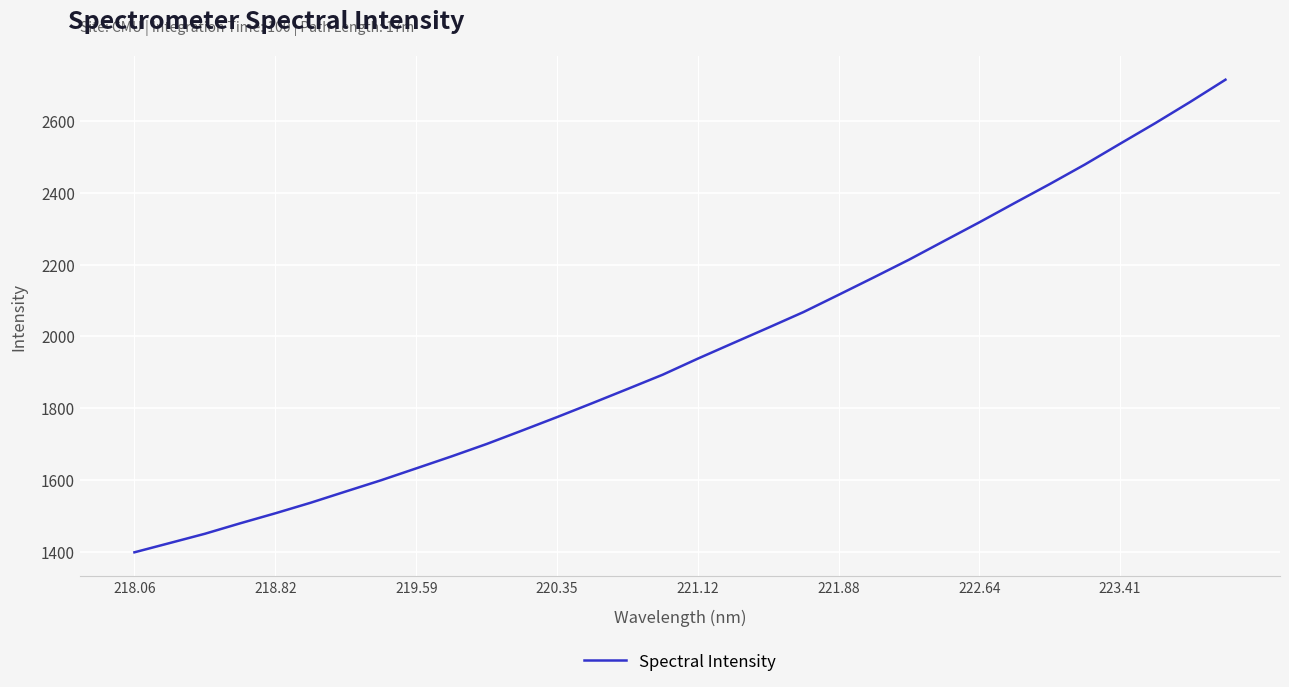

What is the smallest value displayed?

1398.0